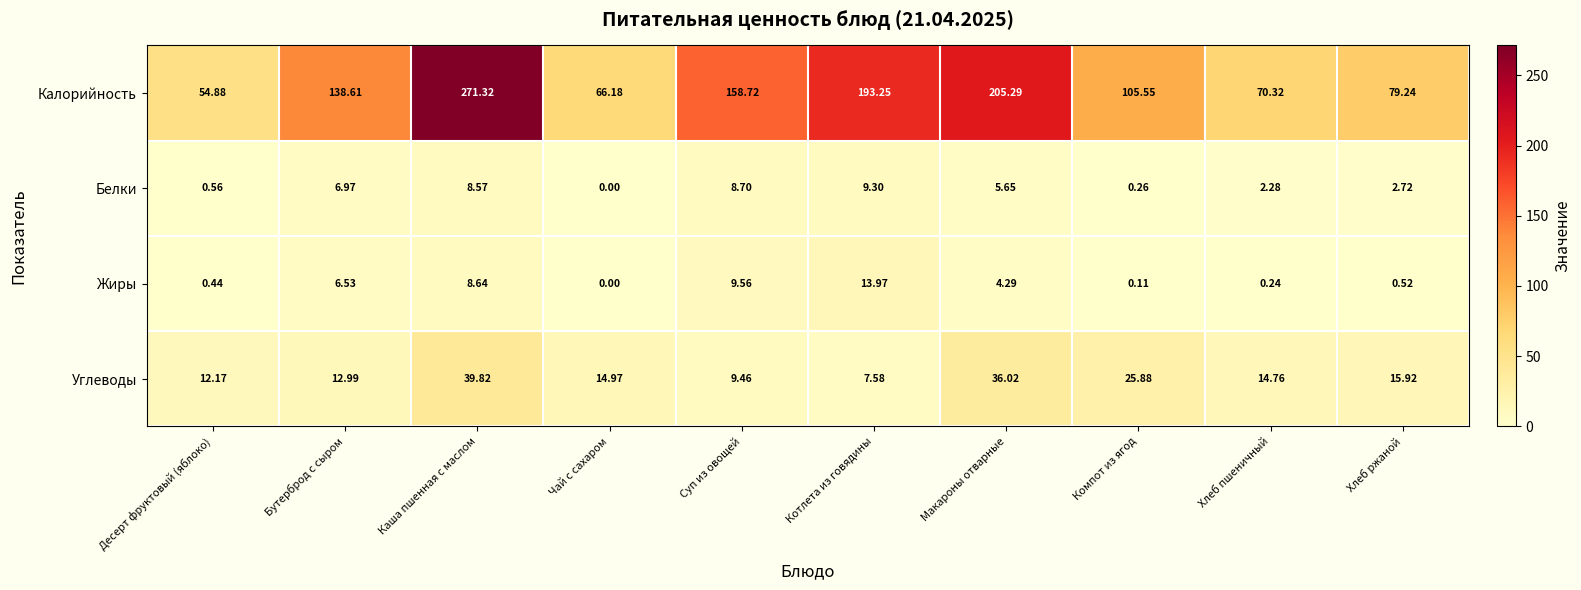

Which category has the lowest value in the Жиры series?

Чай с сахаром